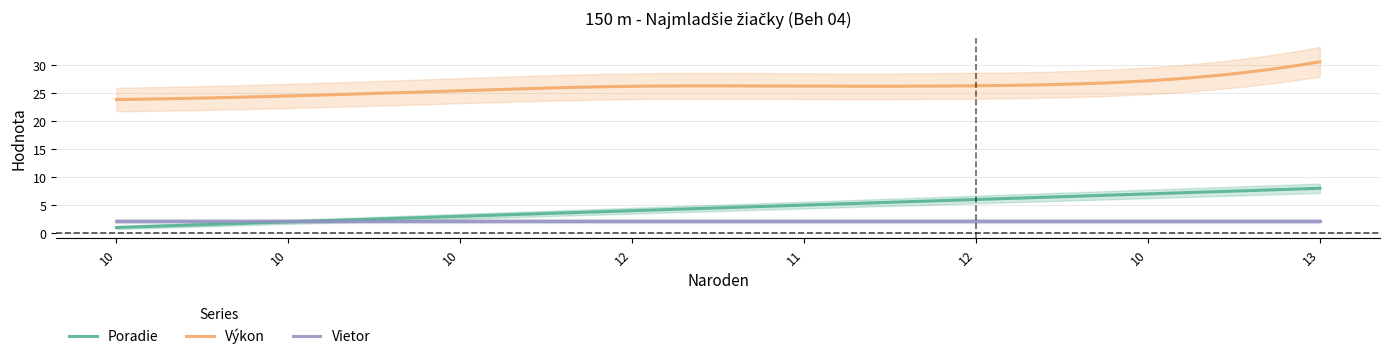

Is this an area chart (filled region under the line)?

No